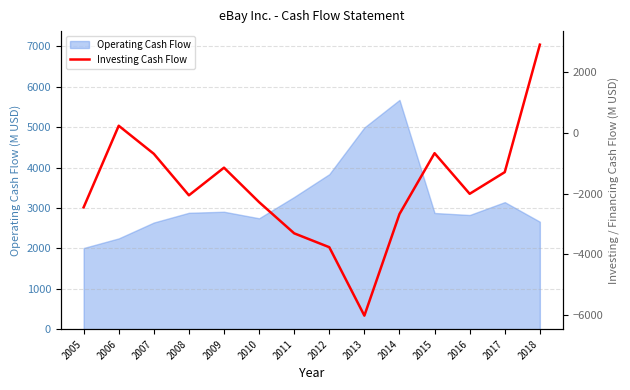

Does the chart display data point markers on the line(s)?

No